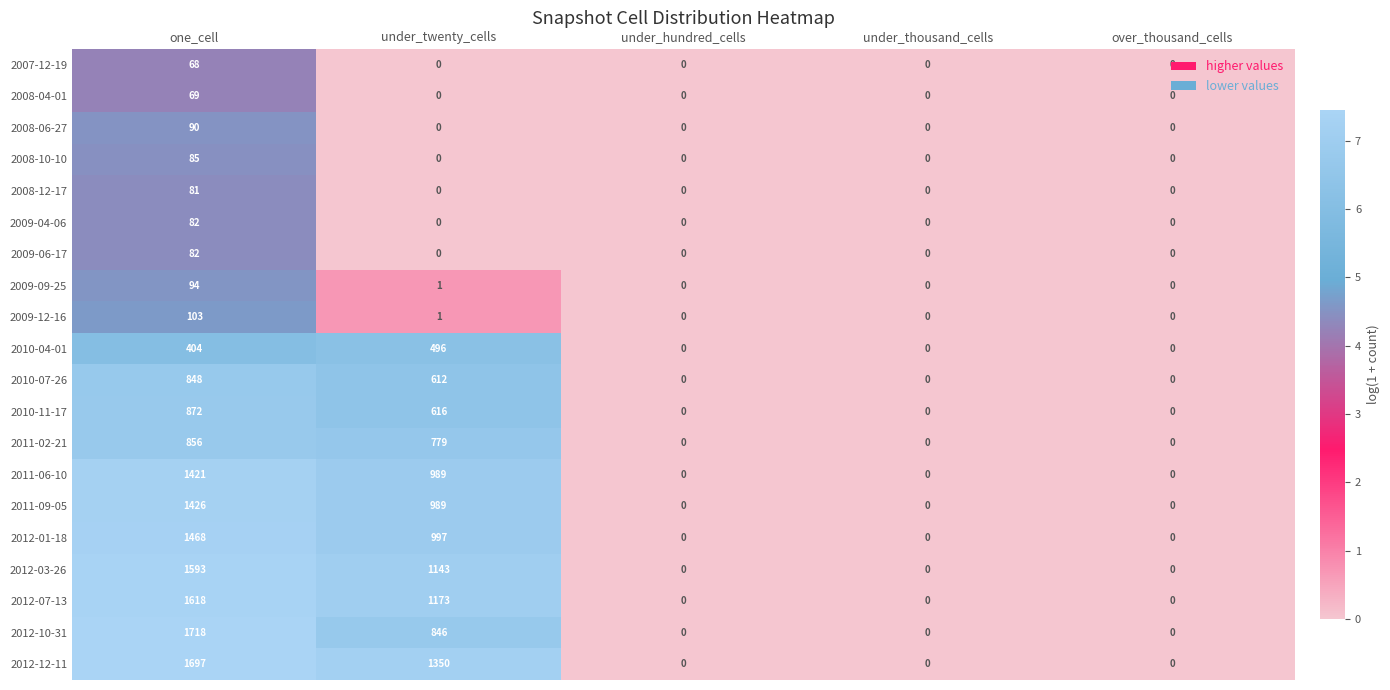

At which category is the sum across all series the highest?

one_cell